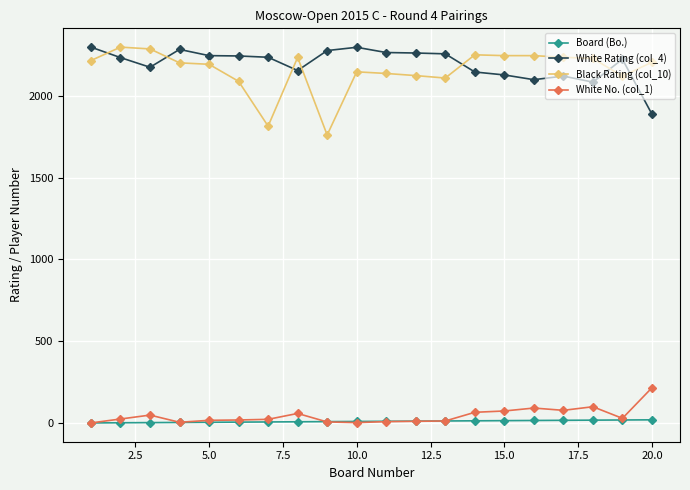

True or false: Black Rating (col_10) and White Rating (col_4) intersect in this chart.

True